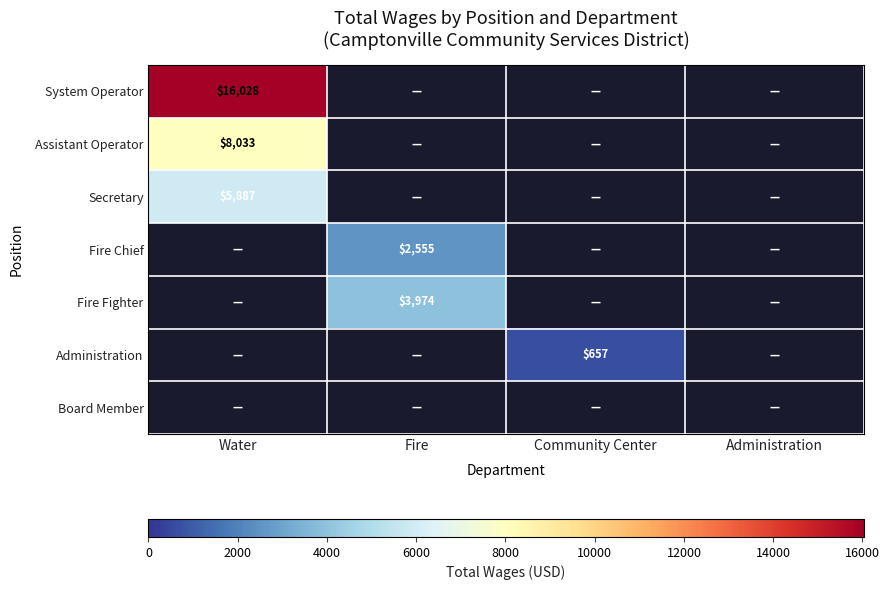

The System Operator series shows 27187 at Water. True or false?

False